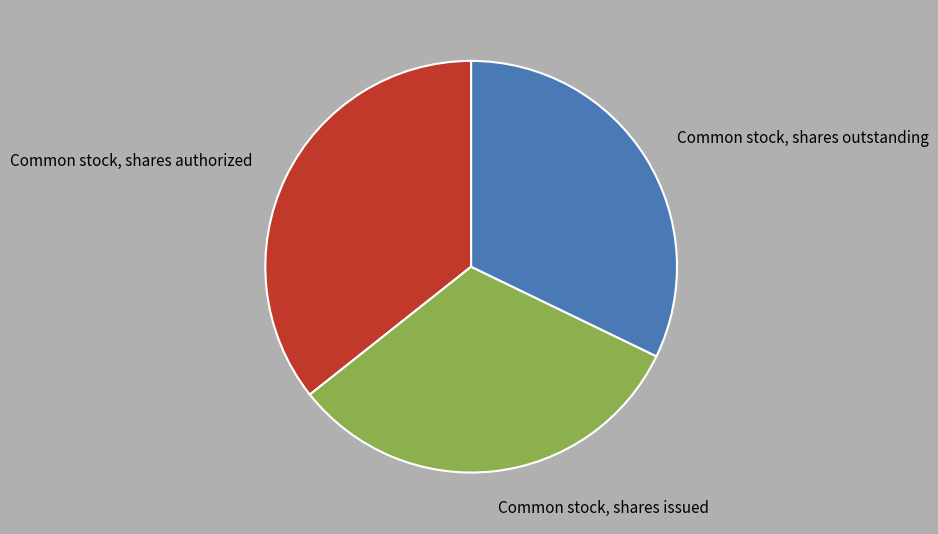

Is there any slice that represents more than half of the pie?

No